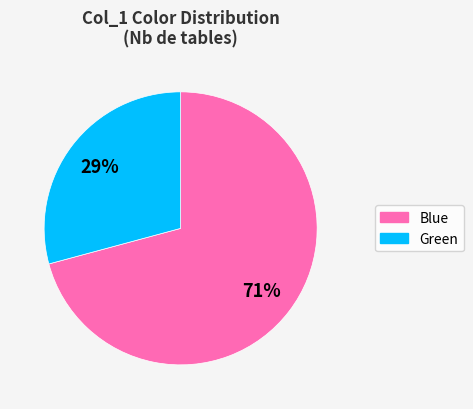

Is it true that Green is 16% of the pie?

False